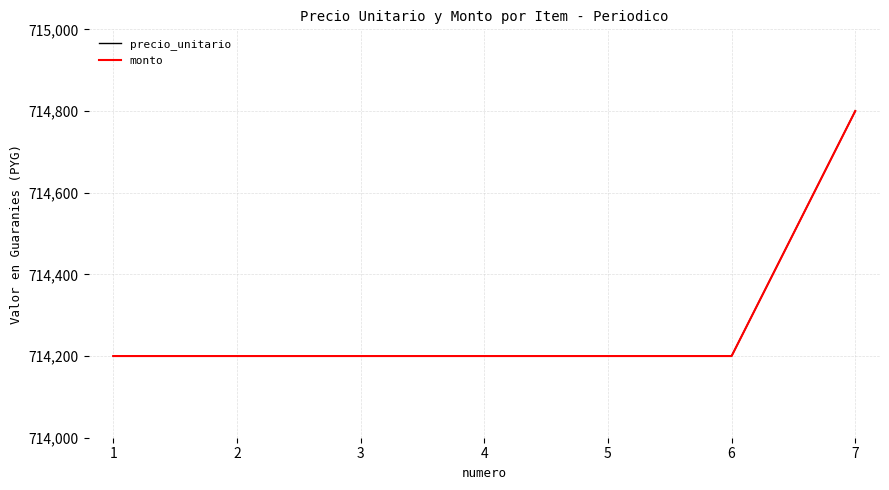

Is it true that precio_unitario equals 390291 at 1?

False